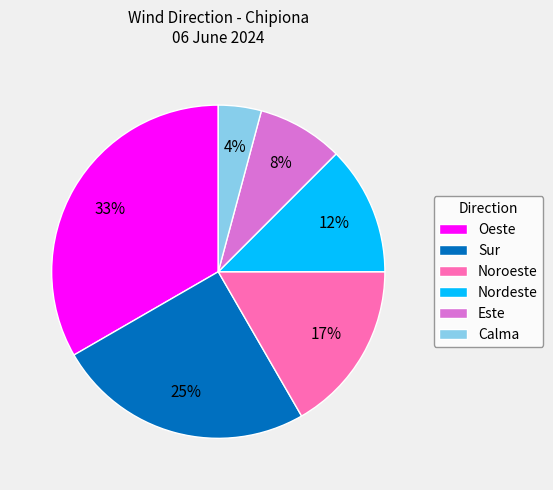

To the nearest percent, what is the average slice percentage?

17%